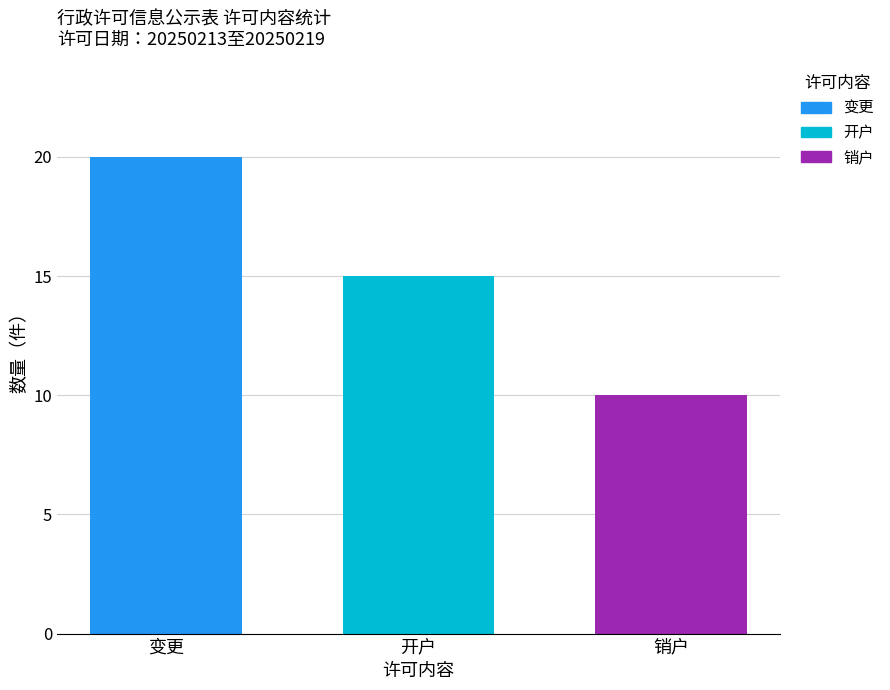

Which series has the largest range (max minus min)?

变更